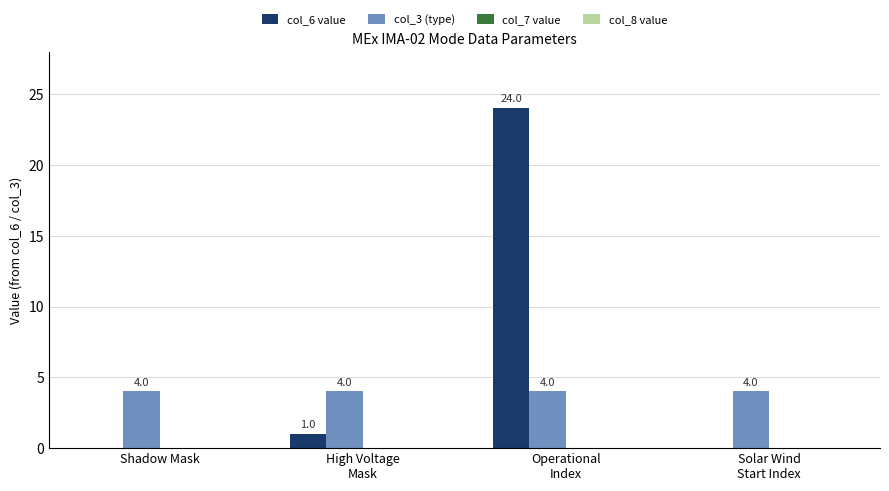

What is the sum of all col_3 (type) values?

16